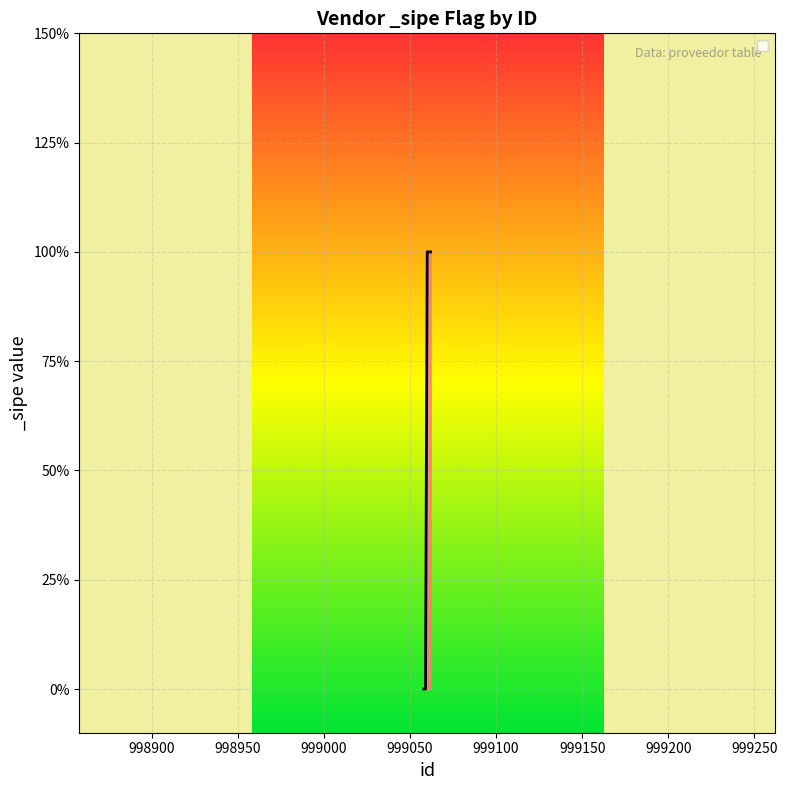

Does the chart display data point markers on the line(s)?

No